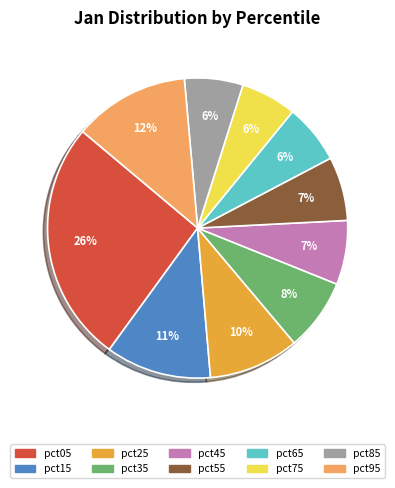

Is there any slice that represents more than half of the pie?

No